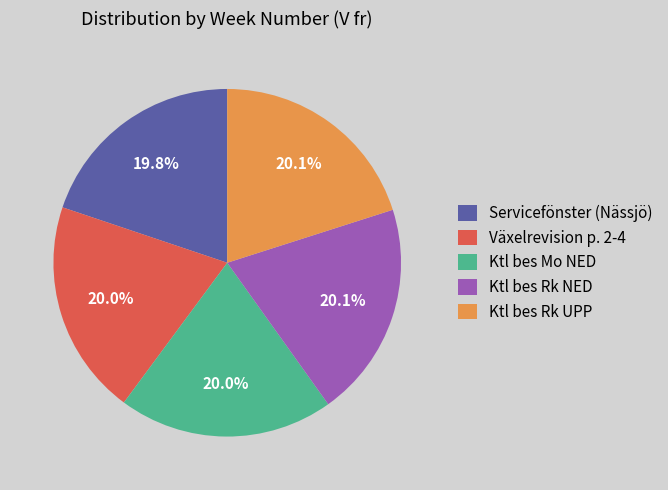

What percentage is NOT represented by Växelrevision p. 2-4?

80.0%